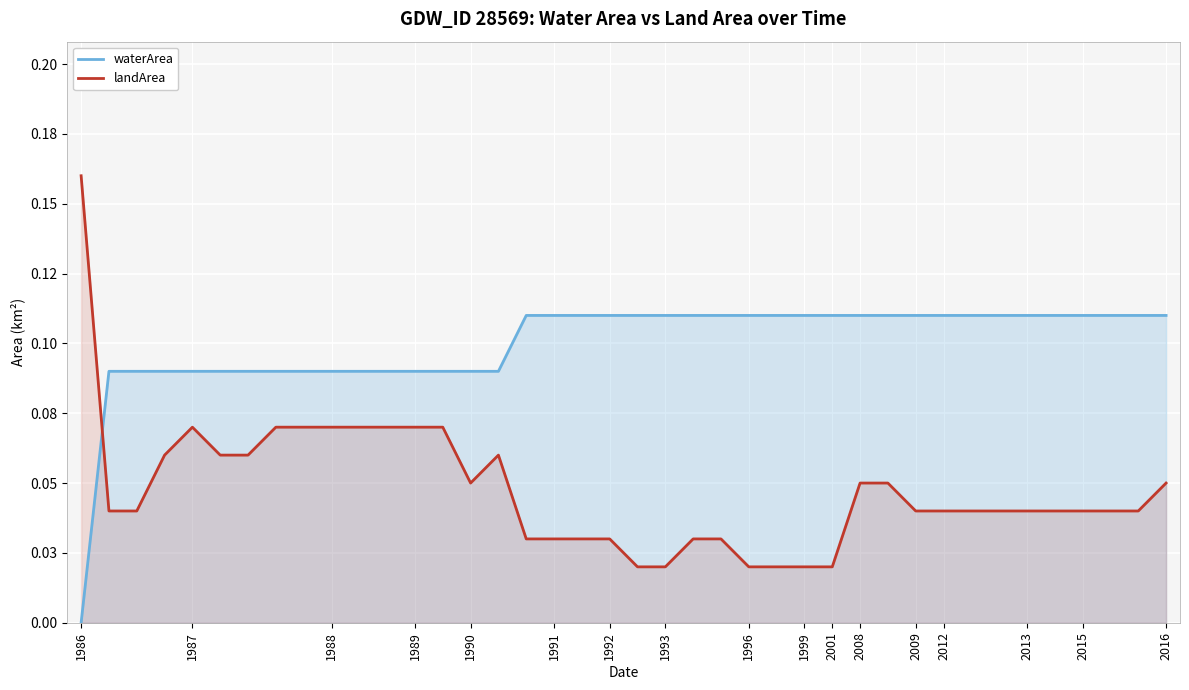

After their last crossing, which series has the higher values: landArea or waterArea?

waterArea